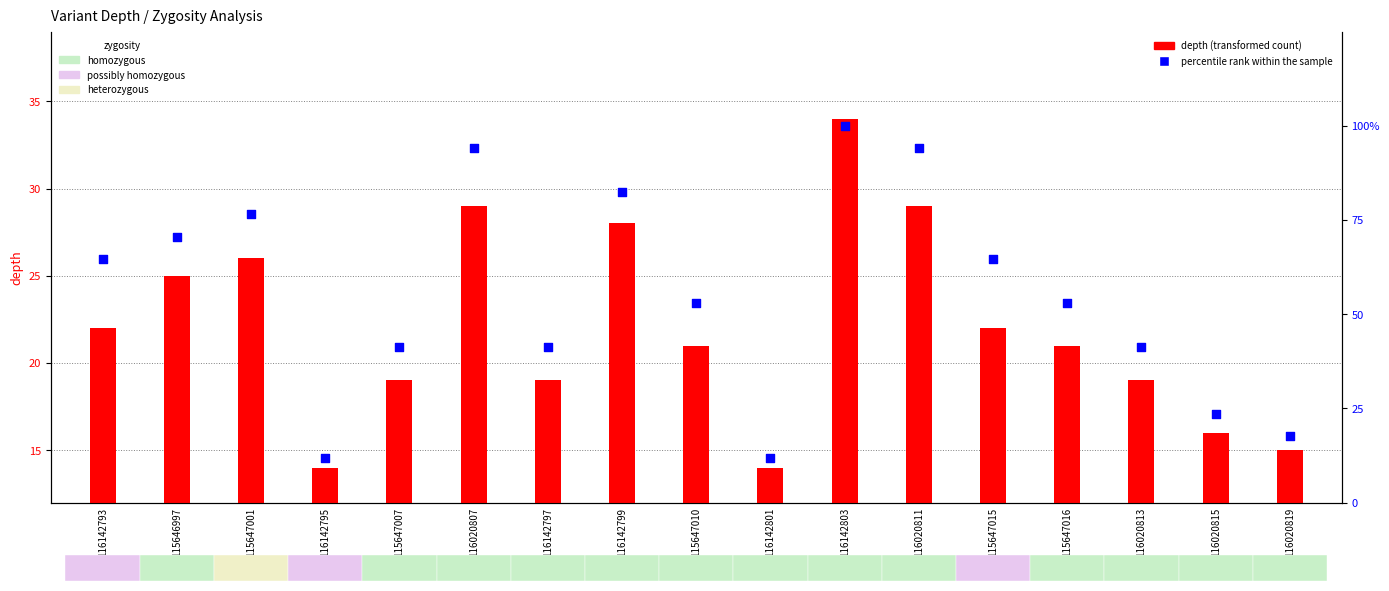

At how many categories does at least one series exceed 90?

3